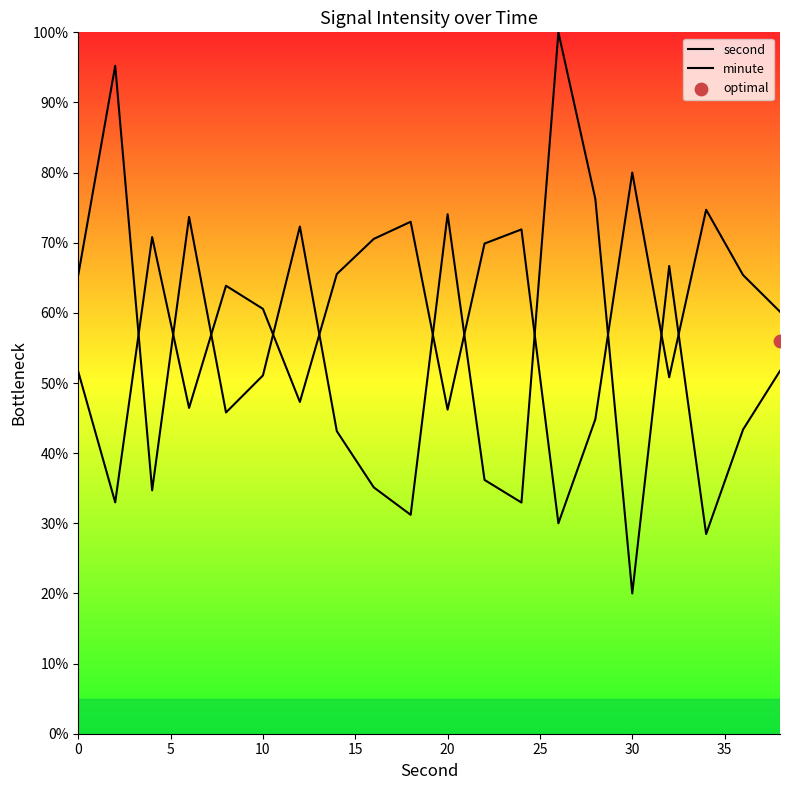

Which series contains the lowest Y value?

second